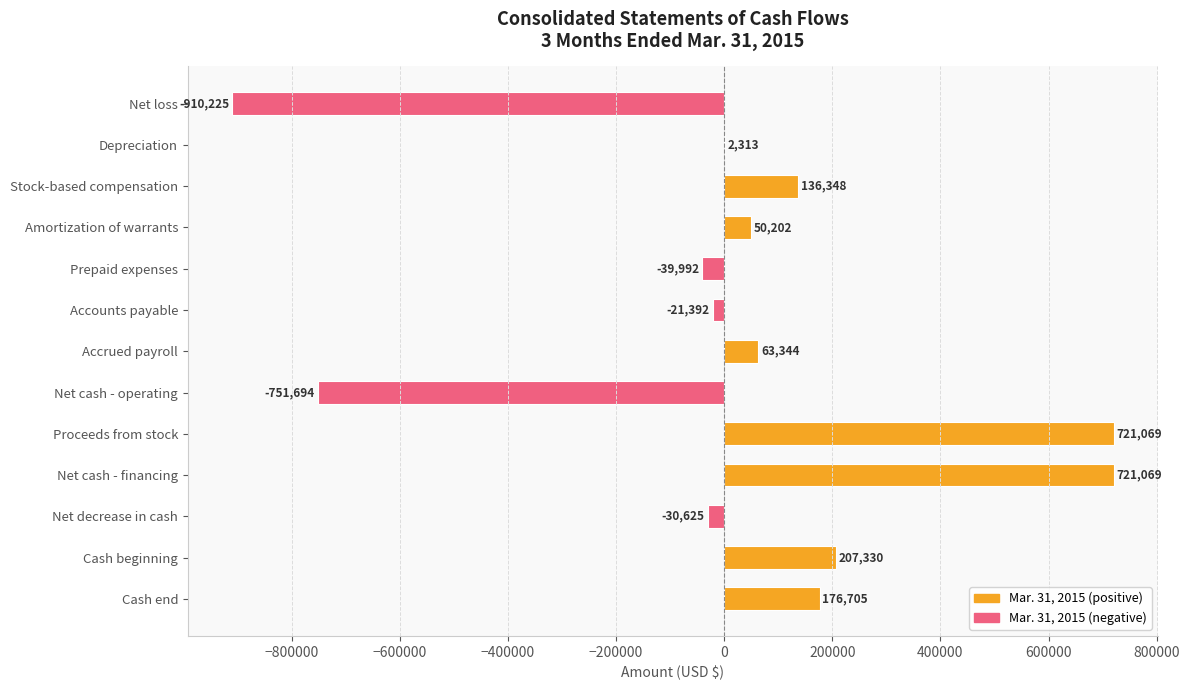

What is the greatest value displayed?

721069